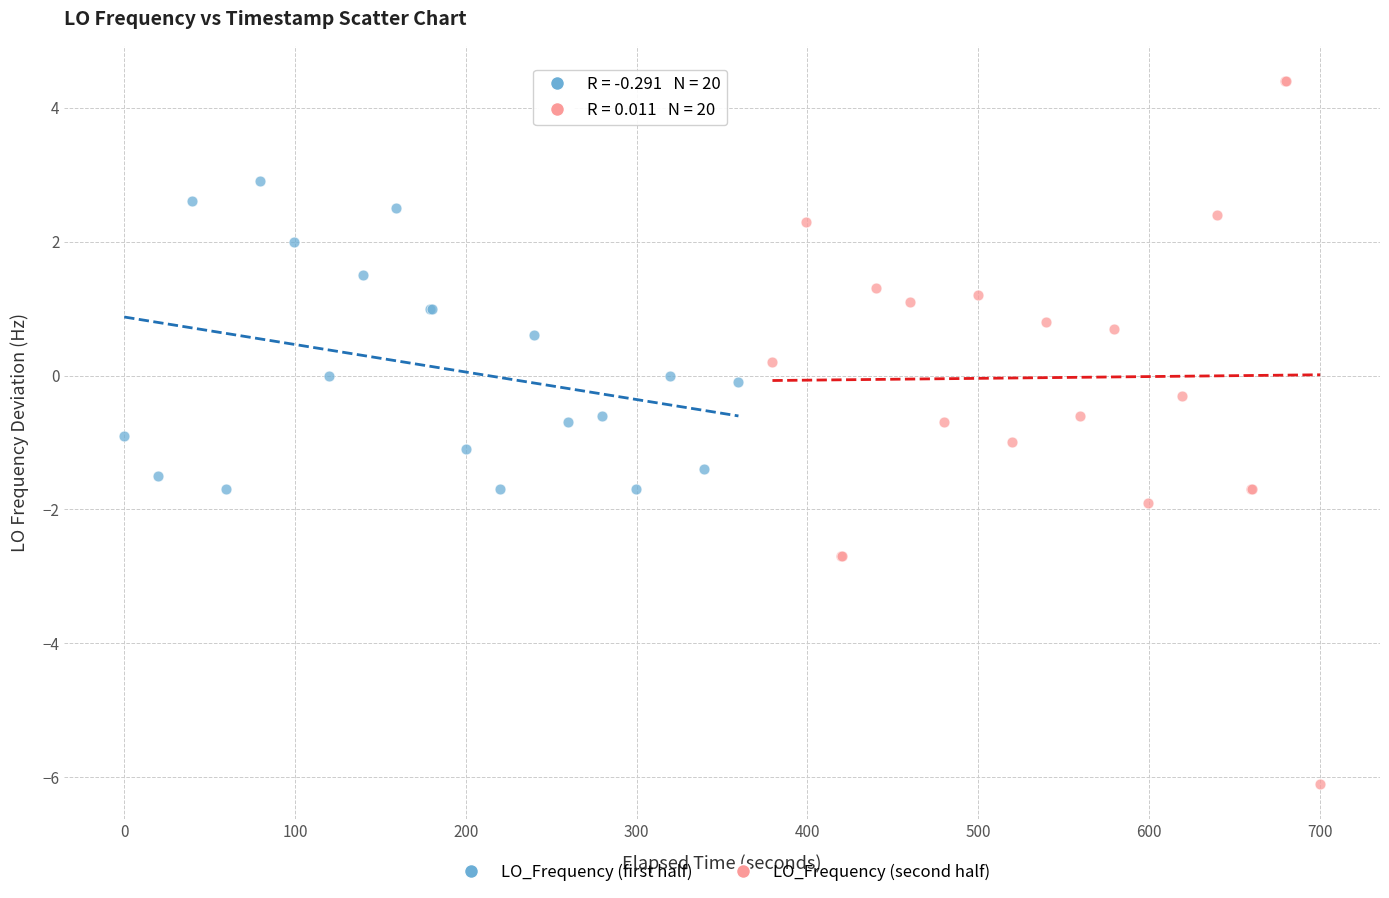

Which series has the largest Y range (max minus min)?

LO_Frequency (second half)